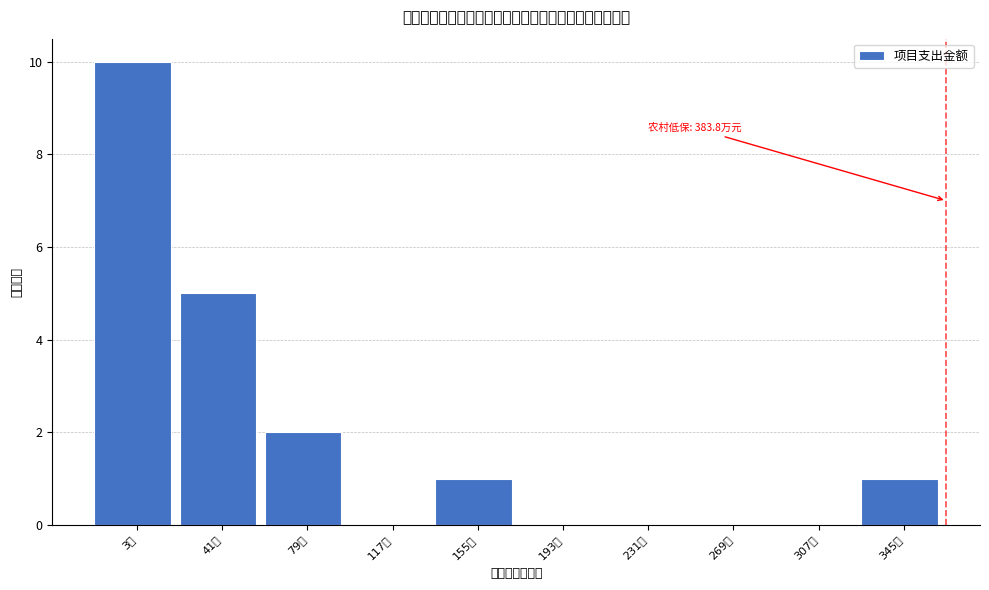

Reading right to left, list all the values displayed in this chart.

345万=1	307万=0	269万=0	231万=0	193万=0	155万=1	117万=0	79万=2	41万=5	3万=10